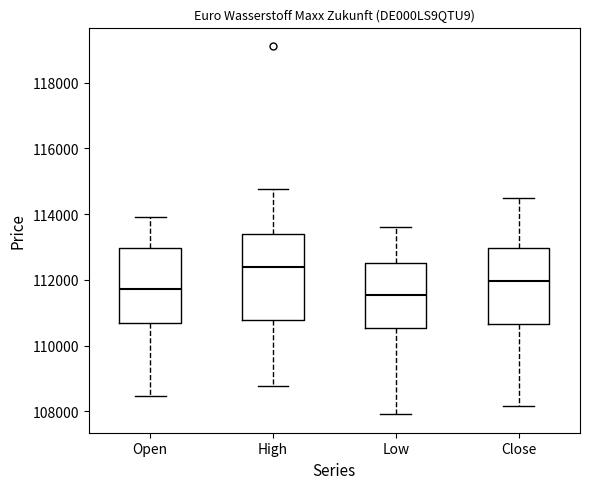

Where does the median line of the box for Open sit on the y-axis? The values are not printed on the chart, so give them approximately, as read against the axis.

111800